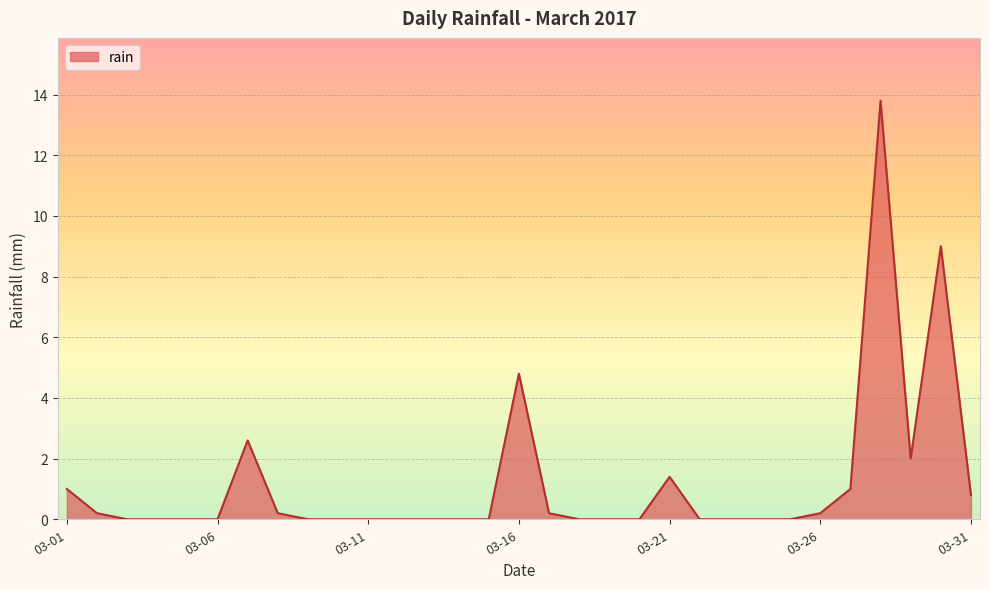

What is the greatest value displayed?

13.8